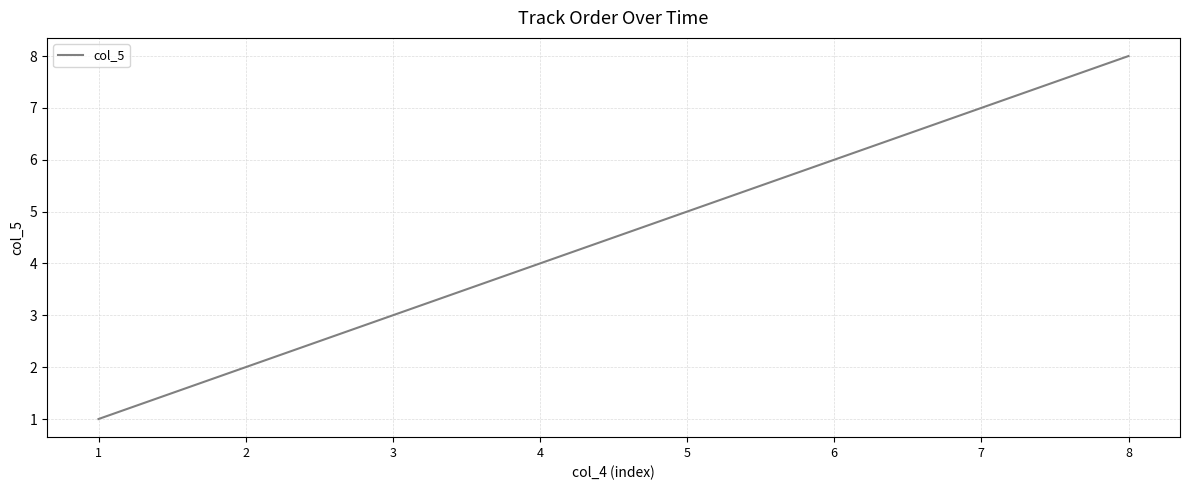

Approximately how many times larger is the value at 8 compared to 4?

2.0